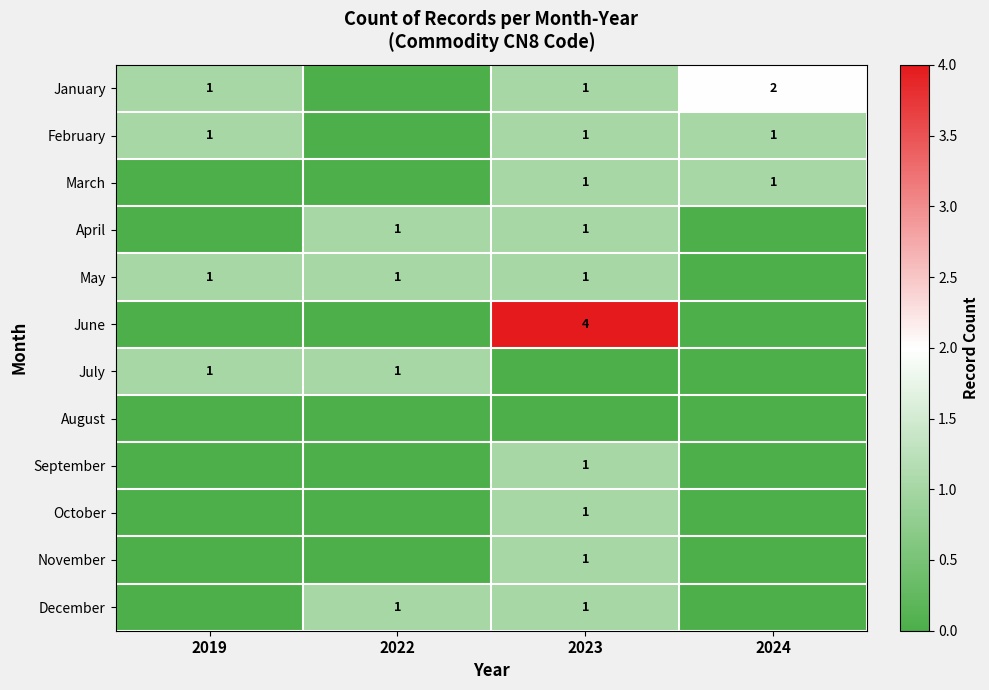

Is it true that January equals 1 at 2019?

True